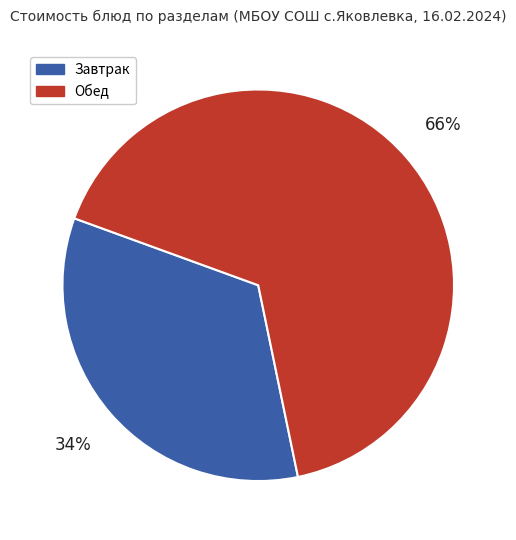

How many slices are in this pie chart?

2